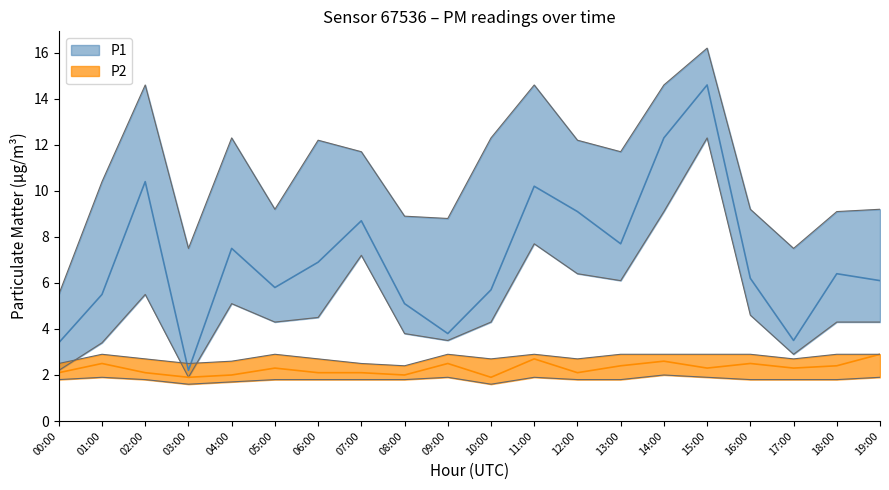

At 00:00, list the series in order from smallest to largest.

P2_lower, P2, P1_lower, P2_upper, P1, P1_upper